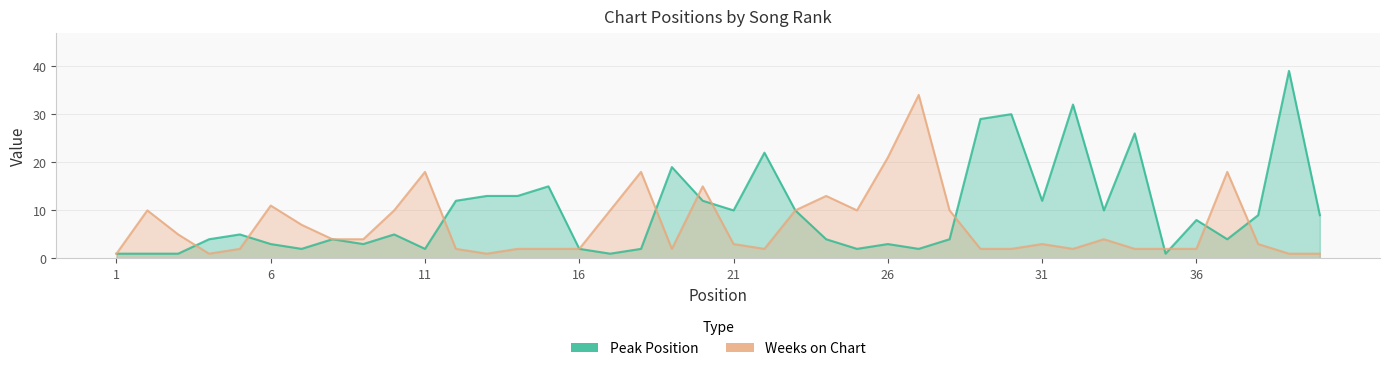

True or false: Peak Position has more than 2 interior local peaks.

True